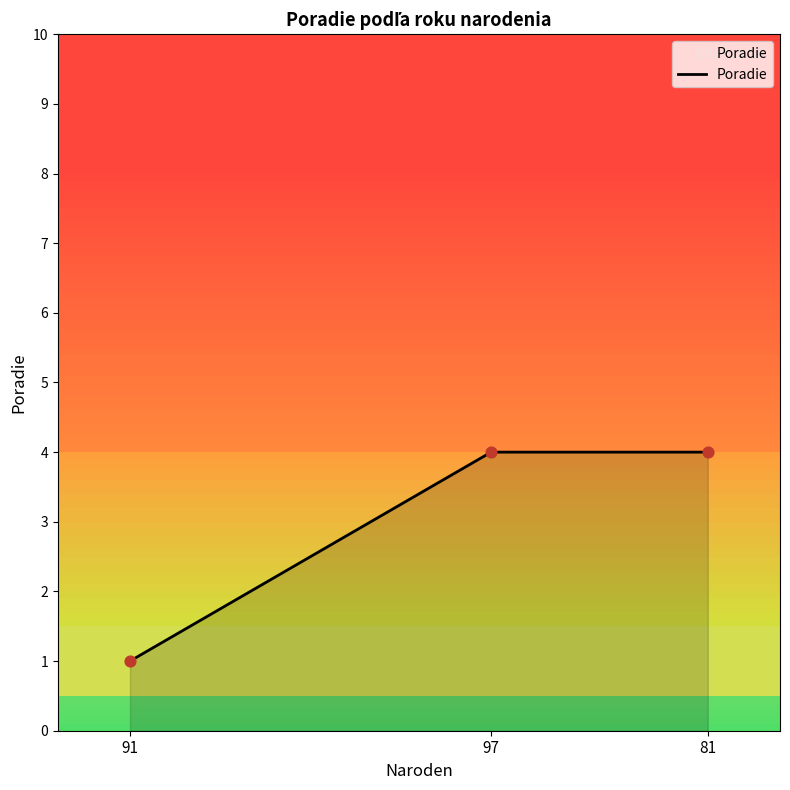

What is the ratio of the value at 91 to the value at 97?

0.2